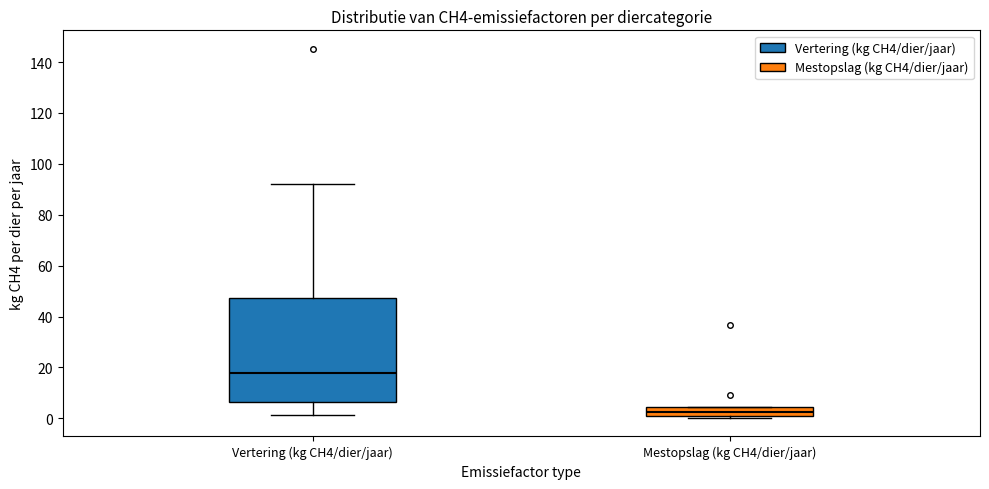

Comparing the boxes themselves (not the whiskers), which one is the tallest?

Vertering (kg CH4/dier/jaar)